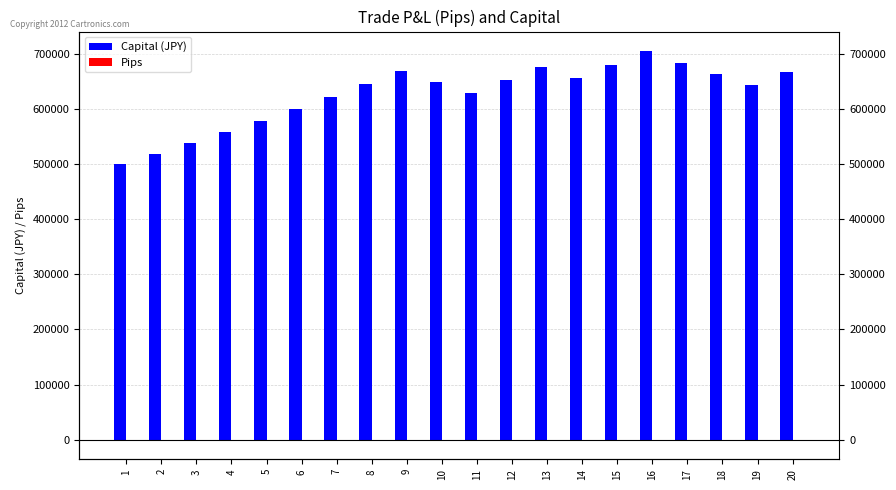

What is the average value of the Capital (JPY) series?

626401